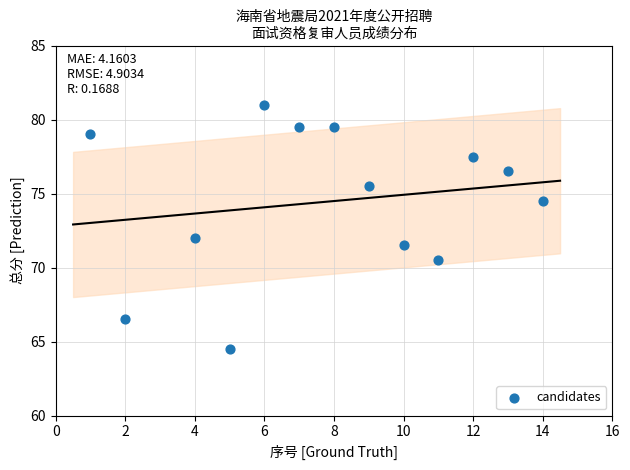

What is the range of Y values (max minus min)?

16.5